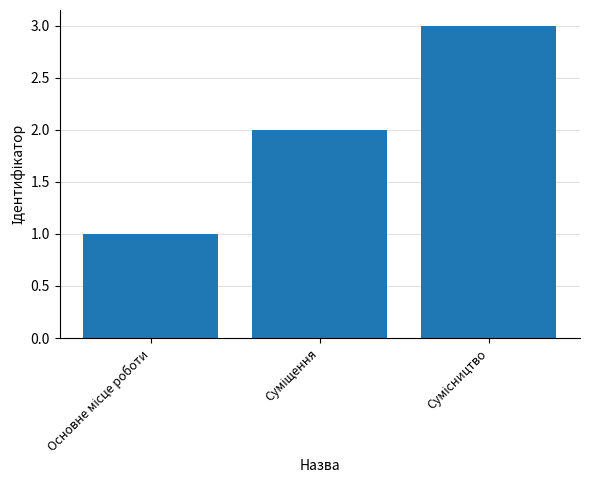

What is the sum of all values?

6